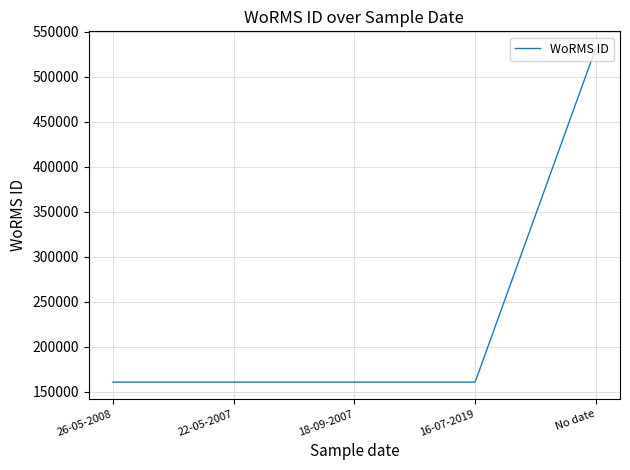

Which has a higher value, No date or 22-05-2007?

No date